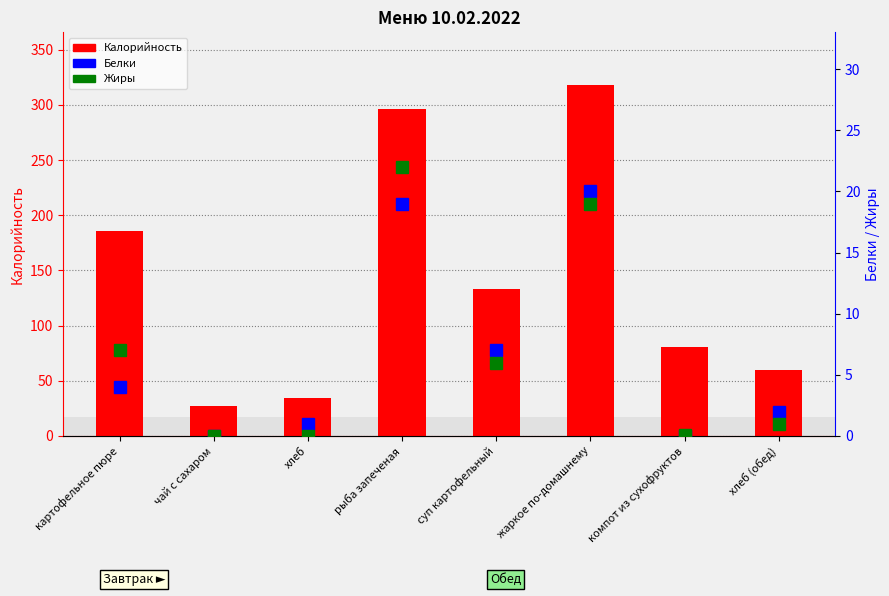

Reading left to right, what are all the values shown in this chart?

Калорийность: 186.0	27.0	34.0	296.0	133.0	318.0	81.0	60.0
Белки: 4.0	0.0	1.0	19.0	7.0	20.0	0.0	2.0
Жиры: 7.0	0.0	0.0	22.0	6.0	19.0	0.1	1.0